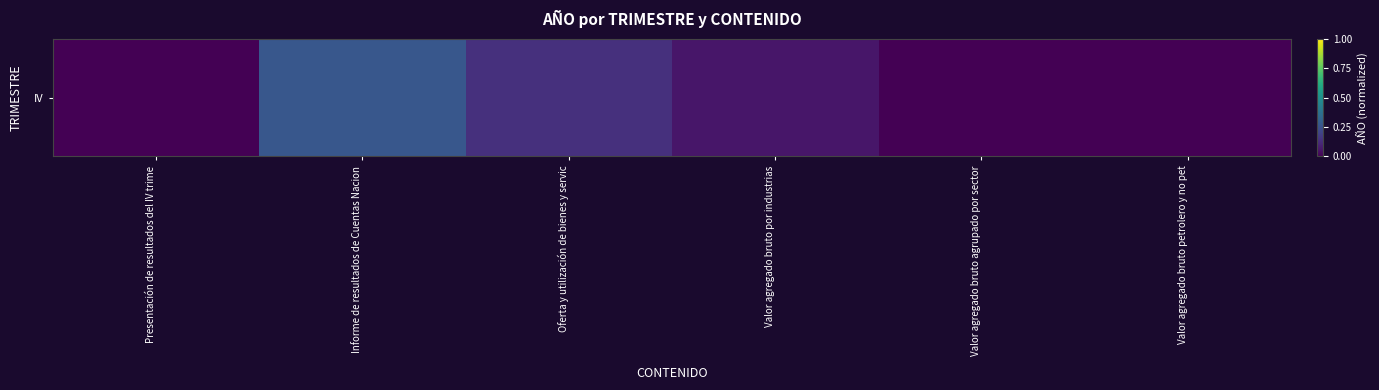

Reading right to left, extract all data points from this chart.

Valor agregado bruto petrolero y no pet=0.0	Valor agregado bruto agrupado por sector=0.0	Valor agregado bruto por industrias=0.1	Oferta y utilización de bienes y servic=0.1	Informe de resultados de Cuentas Nacion=0.3	Presentación de resultados del IV trime=0.0